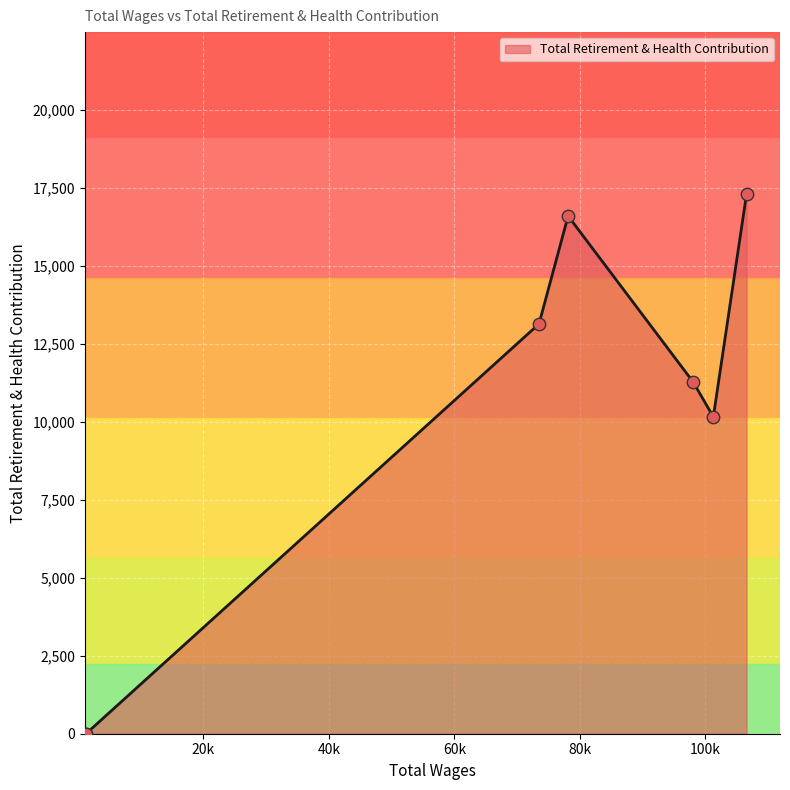

What is the difference between the maximum and second lowest values?

17300